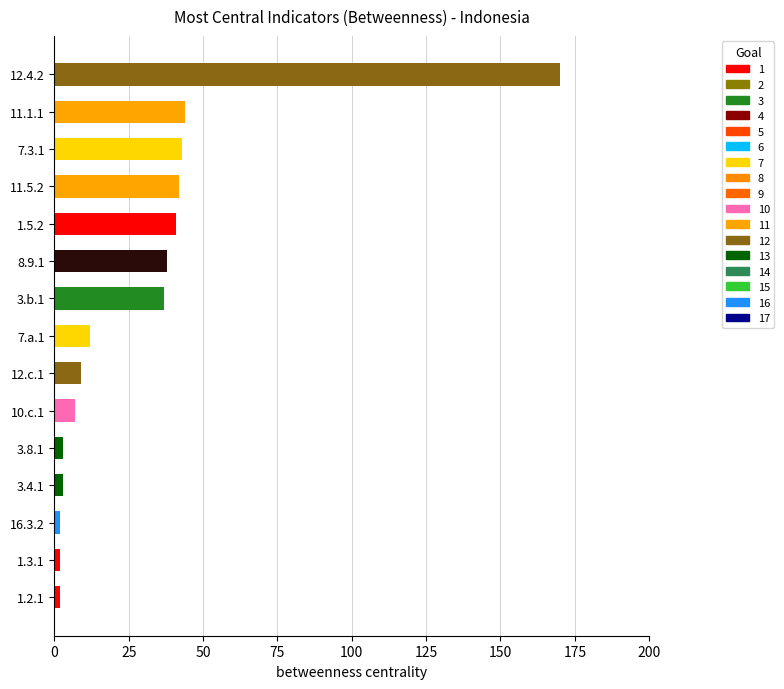

Reading bottom to top, list all the values displayed in this chart.

2	2	2	3	3	7	9	12	37	38	41	42	43	44	170